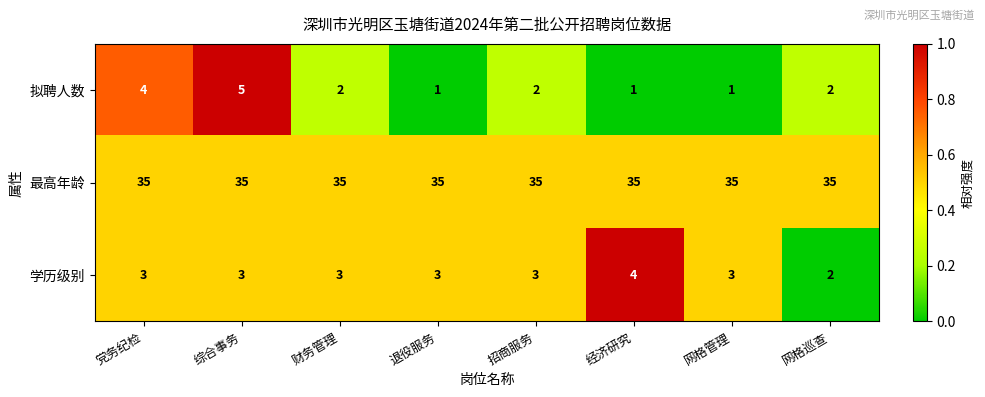

What is the sum of all 拟聘人数 values?

18